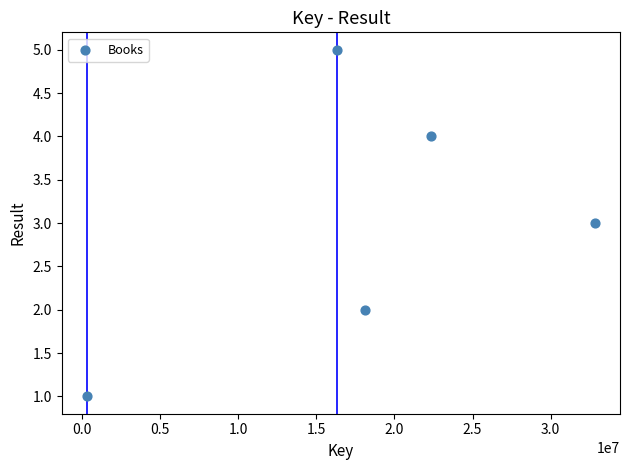

What is the range of X values (max minus min)?

32476856